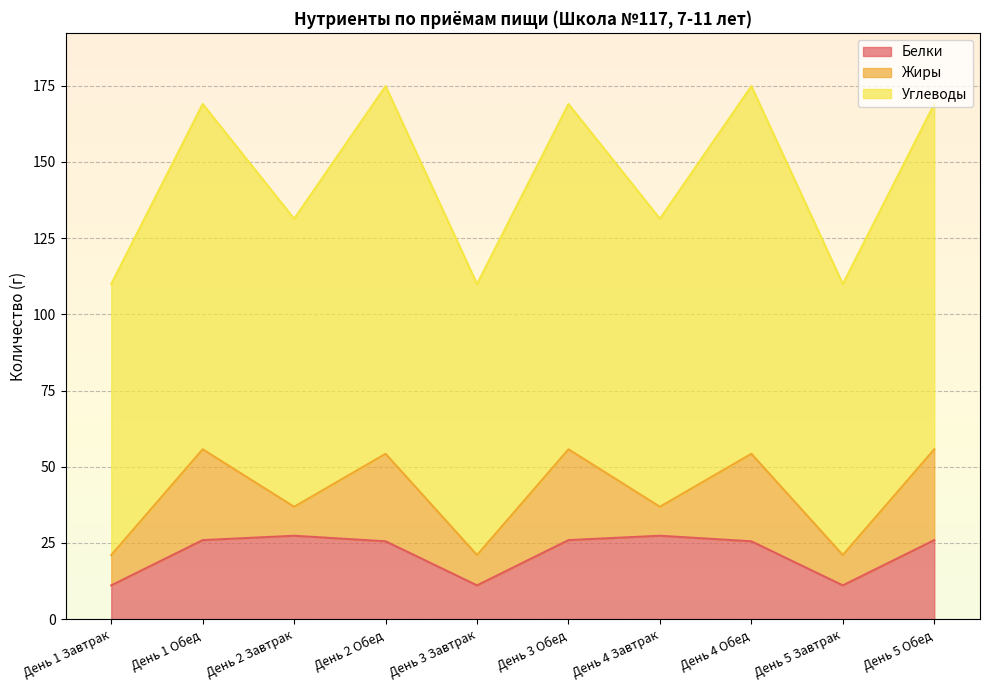

The value of Белки at День 4 Обед is 25.5. True or false?

True